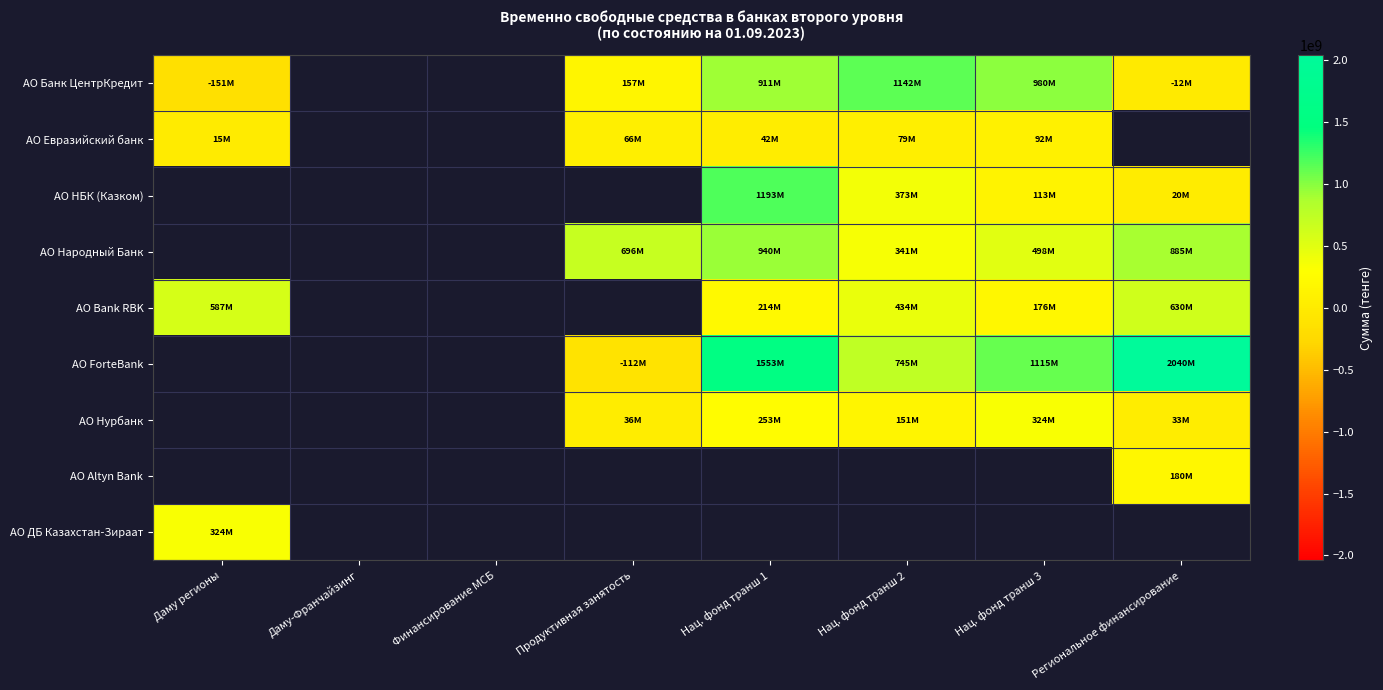

How many values in АО Евразийский банк are above zero?

5